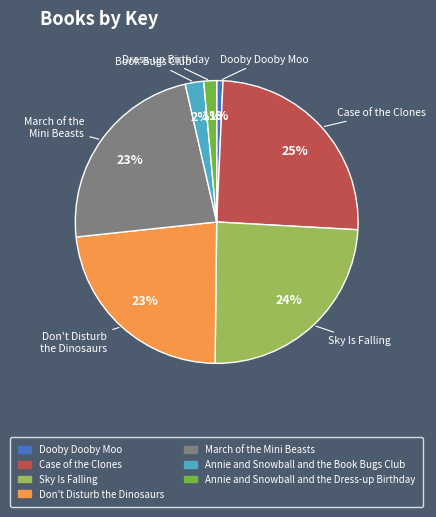

How many slices are in this pie chart?

7